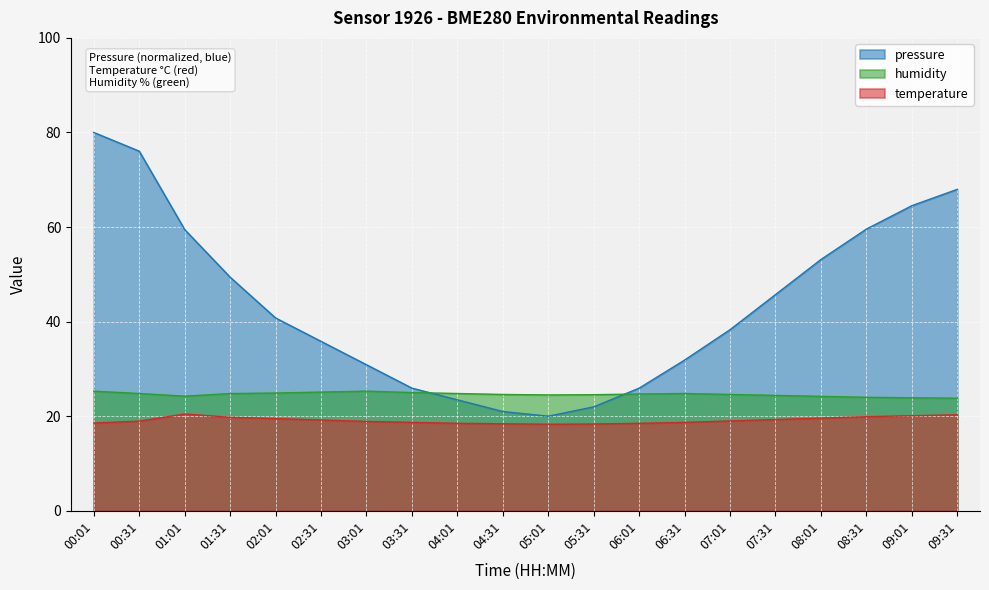

How many categories are shown in the chart?

20